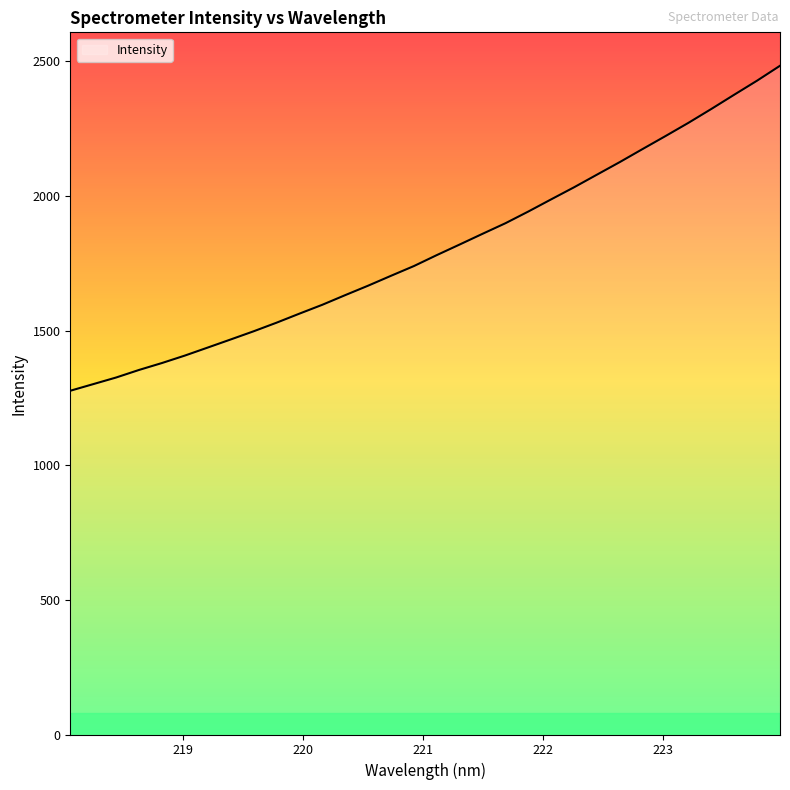

What is the difference between the maximum and minimum values?

1206.6